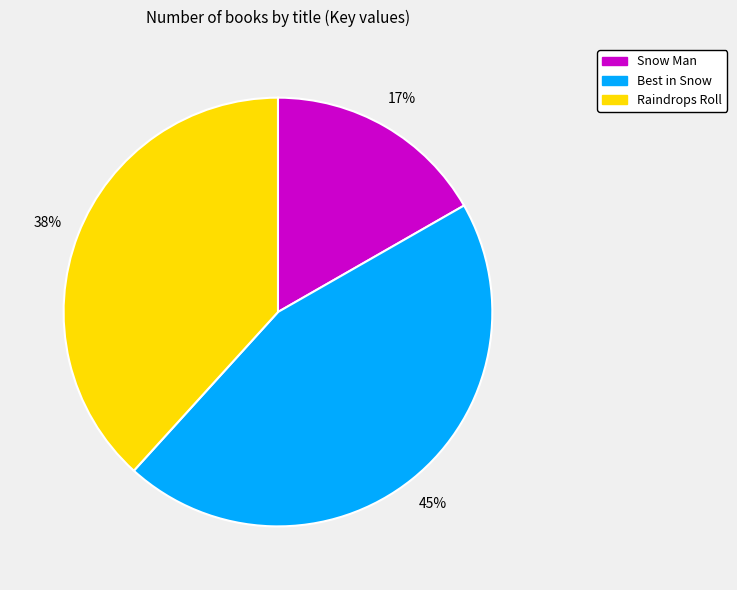

What is the smallest slice in the pie chart?

Snow Man